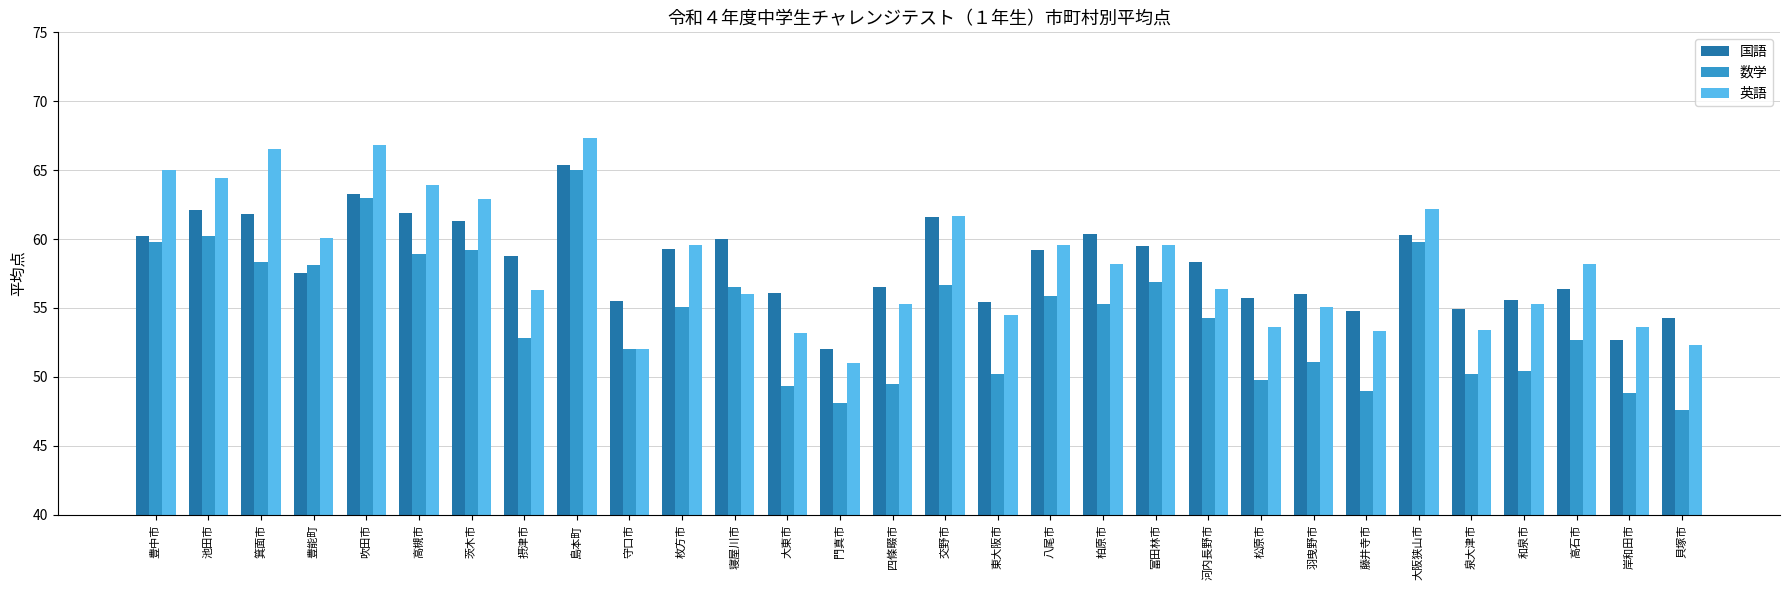

Which series changed the most between 寝屋川市 and 和泉市?

数学